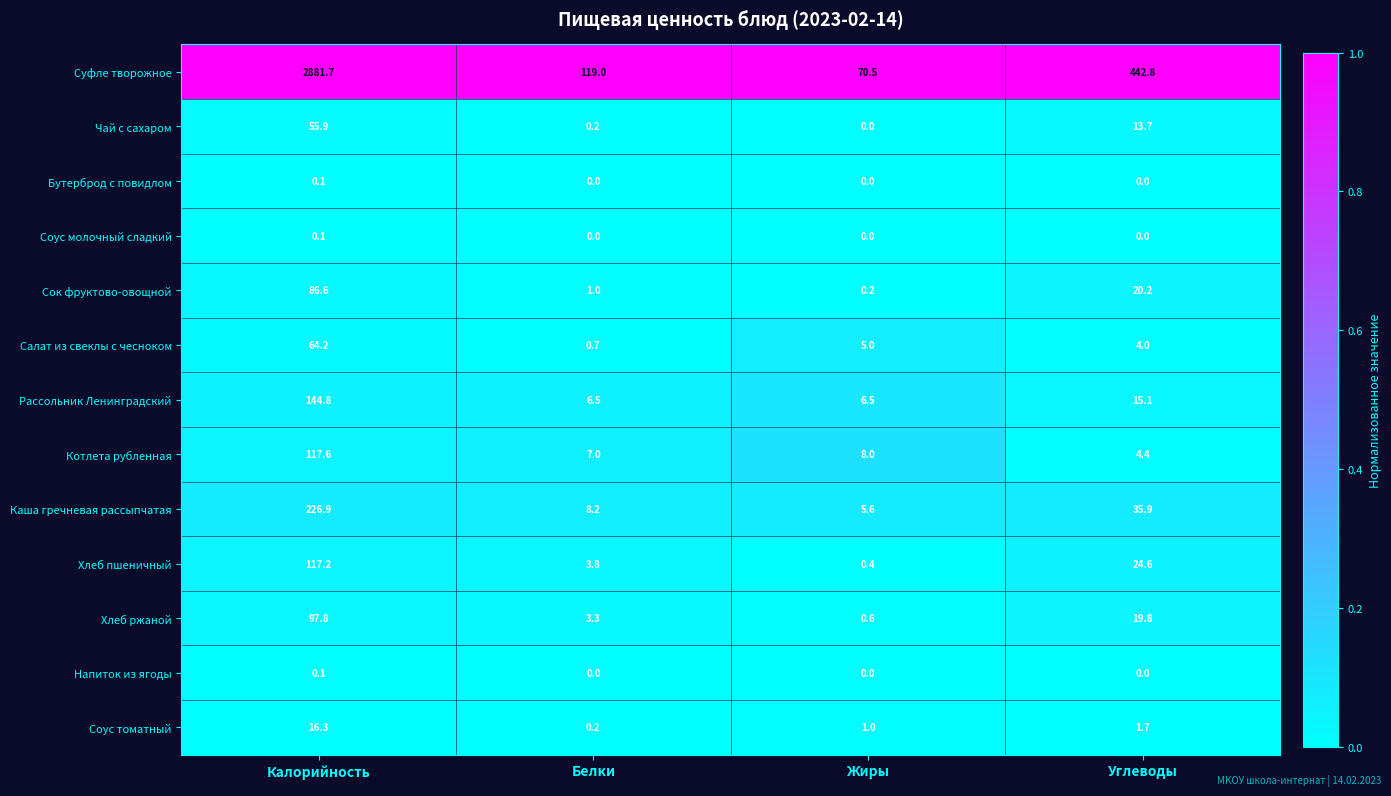

Which series changed the most between Калорийность and Жиры?

Суфле творожное